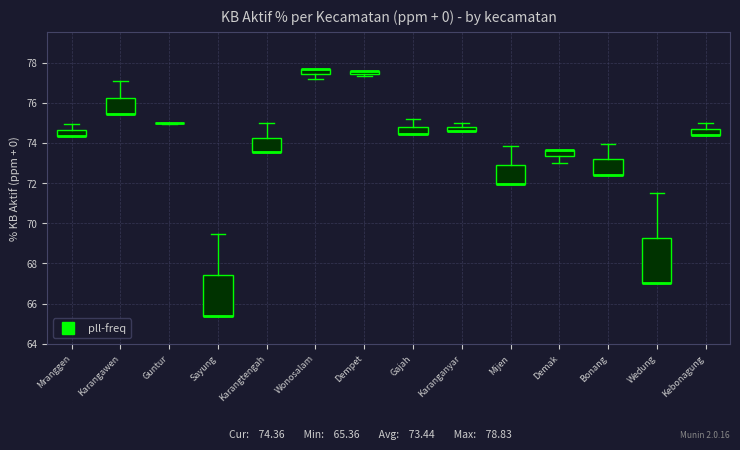

Where does the upper whisker of the box for Wedung end on the y-axis? The values are not printed on the chart, so give them approximately, as read against the axis.

71.6